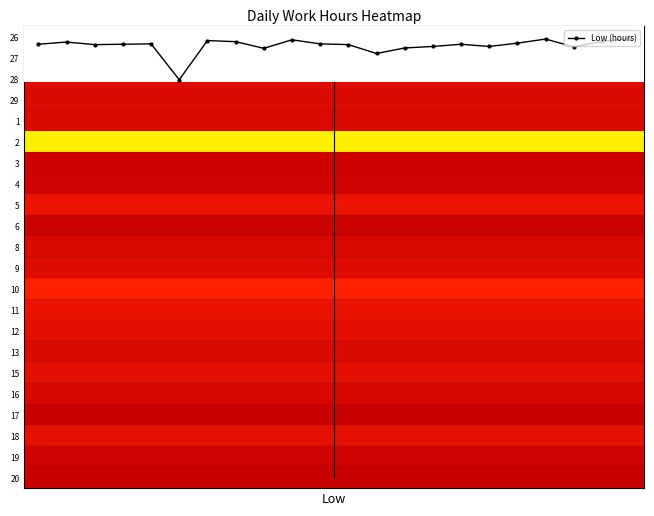

True or false: Low (hours) has a value of 9.0 at 2.

True